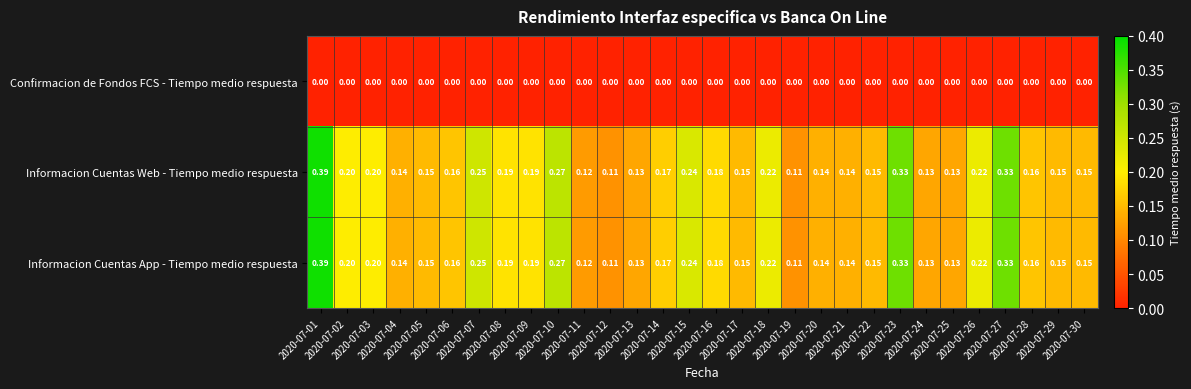

Reading left to right, transcribe all the data shown in this chart.

Confirmacion de Fondos FCS - Tiempo medio respuesta: 2020-07-01=0.0	2020-07-02=0.0	2020-07-03=0.0	2020-07-04=0.0	2020-07-05=0.0	2020-07-06=0.0	2020-07-07=0.0	2020-07-08=0.0	2020-07-09=0.0	2020-07-10=0.0	2020-07-11=0.0	2020-07-12=0.0	2020-07-13=0.0	2020-07-14=0.0	2020-07-15=0.0	2020-07-16=0.0	2020-07-17=0.0	2020-07-18=0.0	2020-07-19=0.0	2020-07-20=0.0	2020-07-21=0.0	2020-07-22=0.0	2020-07-23=0.0	2020-07-24=0.0	2020-07-25=0.0	2020-07-26=0.0	2020-07-27=0.0	2020-07-28=0.0	2020-07-29=0.0	2020-07-30=0.0
Informacion Cuentas Web - Tiempo medio respuesta: 2020-07-01=0.4	2020-07-02=0.2	2020-07-03=0.2	2020-07-04=0.1	2020-07-05=0.1	2020-07-06=0.2	2020-07-07=0.2	2020-07-08=0.2	2020-07-09=0.2	2020-07-10=0.3	2020-07-11=0.1	2020-07-12=0.1	2020-07-13=0.1	2020-07-14=0.2	2020-07-15=0.2	2020-07-16=0.2	2020-07-17=0.1	2020-07-18=0.2	2020-07-19=0.1	2020-07-20=0.1	2020-07-21=0.1	2020-07-22=0.1	2020-07-23=0.3	2020-07-24=0.1	2020-07-25=0.1	2020-07-26=0.2	2020-07-27=0.3	2020-07-28=0.2	2020-07-29=0.1	2020-07-30=0.1
Informacion Cuentas App - Tiempo medio respuesta: 2020-07-01=0.4	2020-07-02=0.2	2020-07-03=0.2	2020-07-04=0.1	2020-07-05=0.1	2020-07-06=0.2	2020-07-07=0.2	2020-07-08=0.2	2020-07-09=0.2	2020-07-10=0.3	2020-07-11=0.1	2020-07-12=0.1	2020-07-13=0.1	2020-07-14=0.2	2020-07-15=0.2	2020-07-16=0.2	2020-07-17=0.1	2020-07-18=0.2	2020-07-19=0.1	2020-07-20=0.1	2020-07-21=0.1	2020-07-22=0.1	2020-07-23=0.3	2020-07-24=0.1	2020-07-25=0.1	2020-07-26=0.2	2020-07-27=0.3	2020-07-28=0.2	2020-07-29=0.1	2020-07-30=0.1